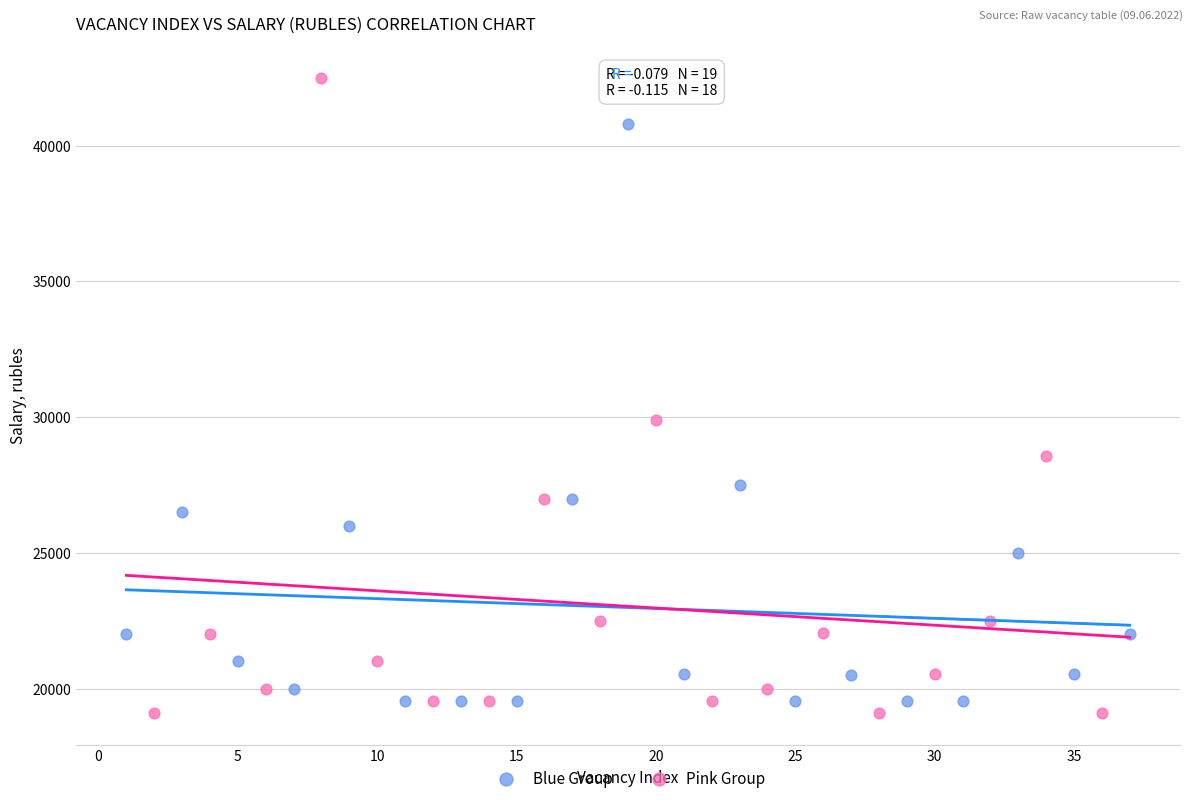

Which series has the widest spread of Y values?

Pink Group